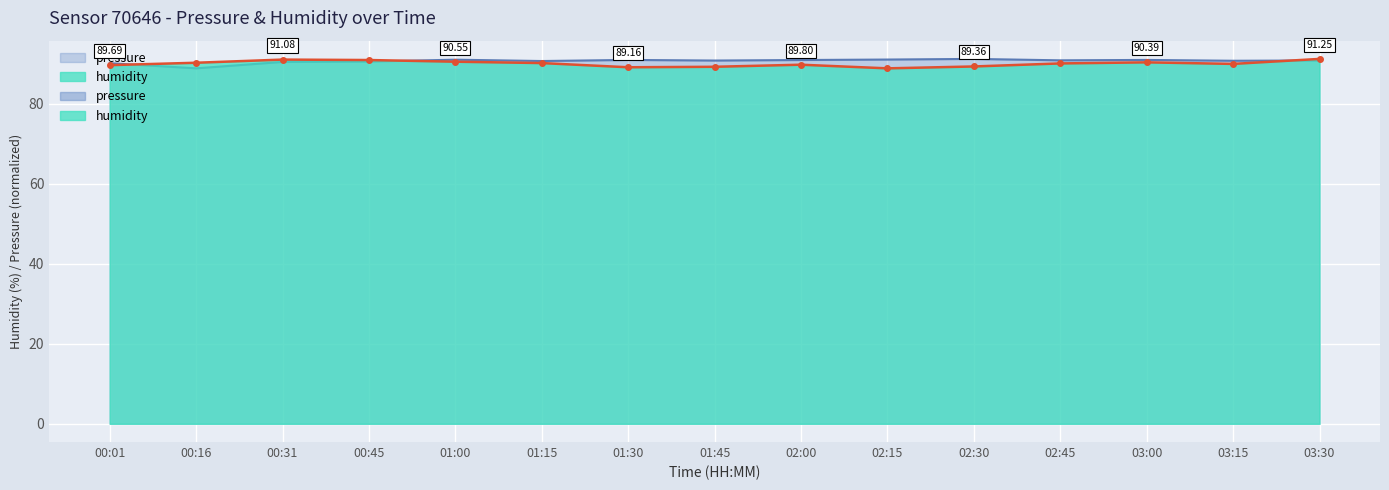

What position from the left is 01:45?

8